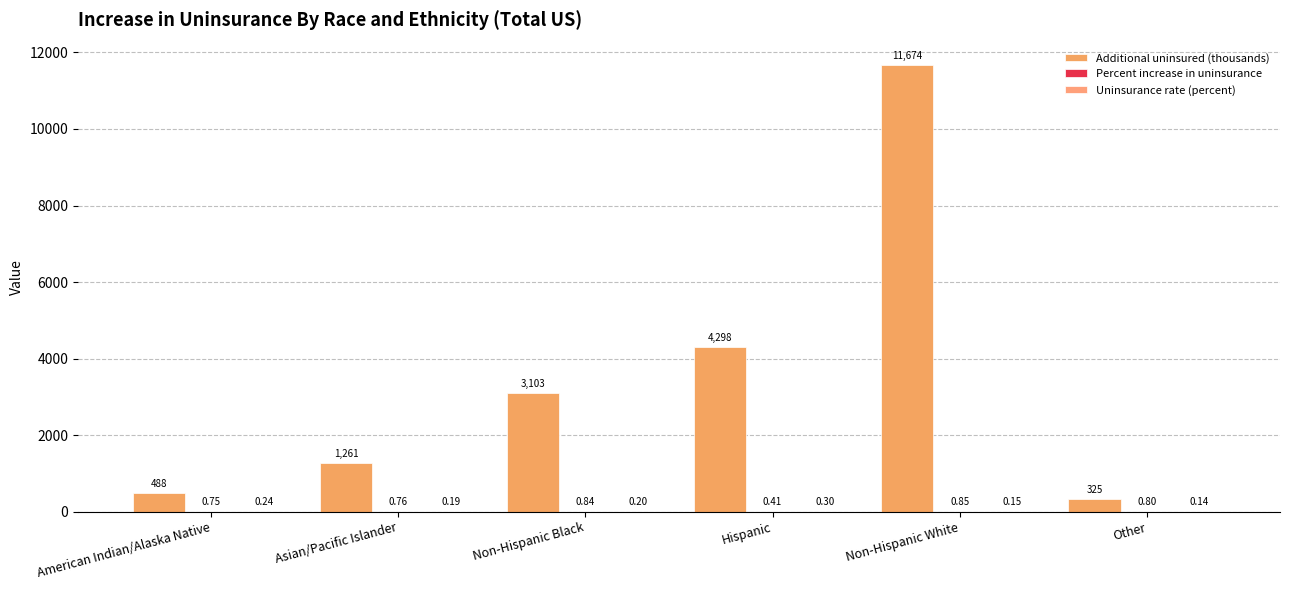

What position from the right is Other?

1